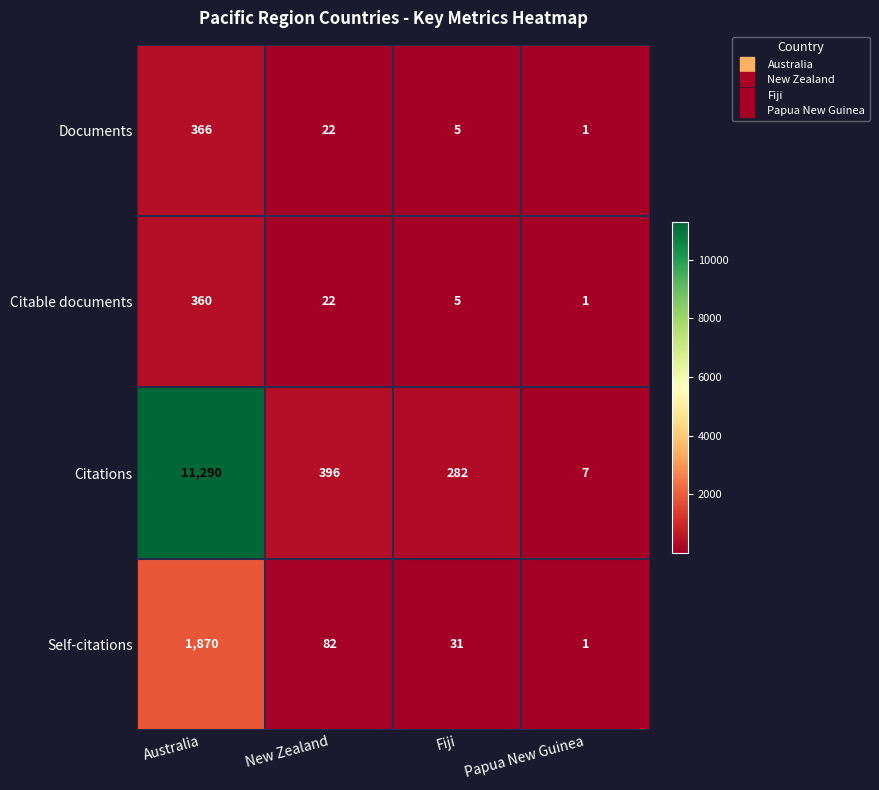

At which label does Self-citations reach its minimum?

Papua New Guinea